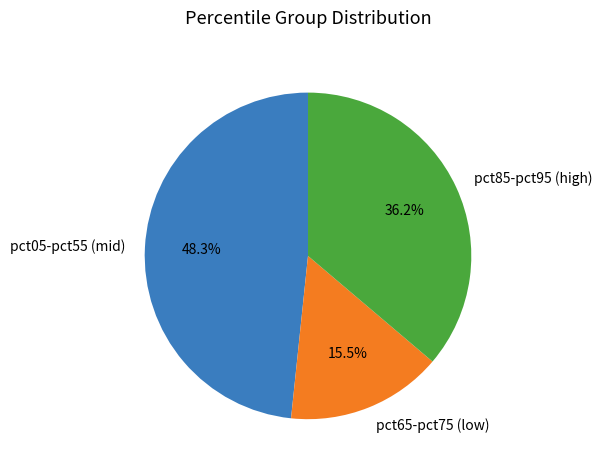

Rank the categories by value from highest to lowest.

pct05-pct55 (mid), pct85-pct95 (high), pct65-pct75 (low)